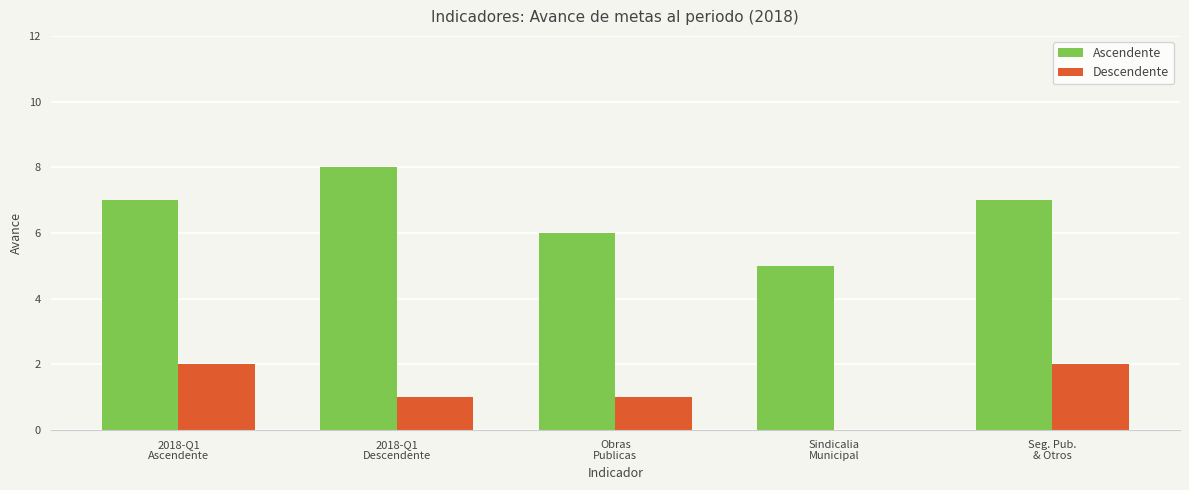

What is the highest value of the Ascendente series?

8